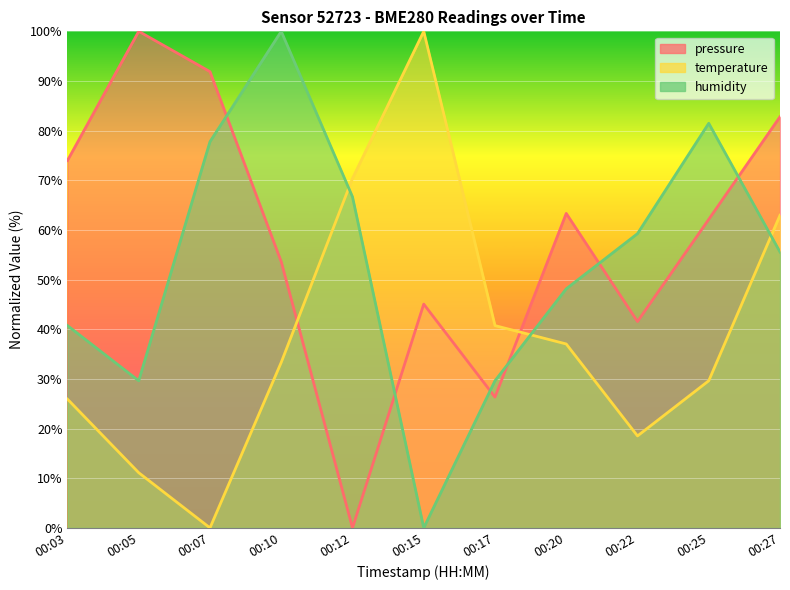

At which label does temperature first exceed 33?

00:10